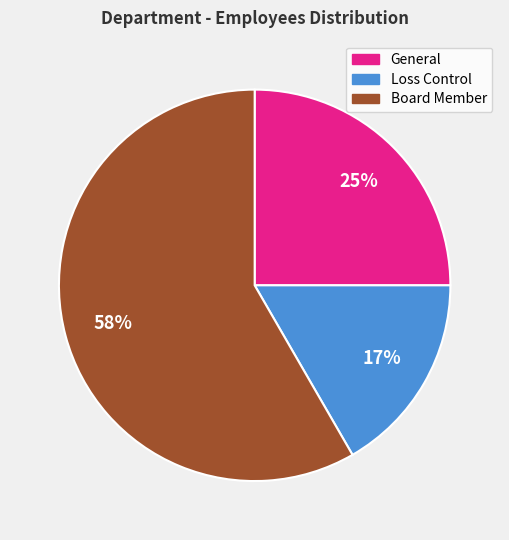

Does Loss Control represent more than half of the total?

No